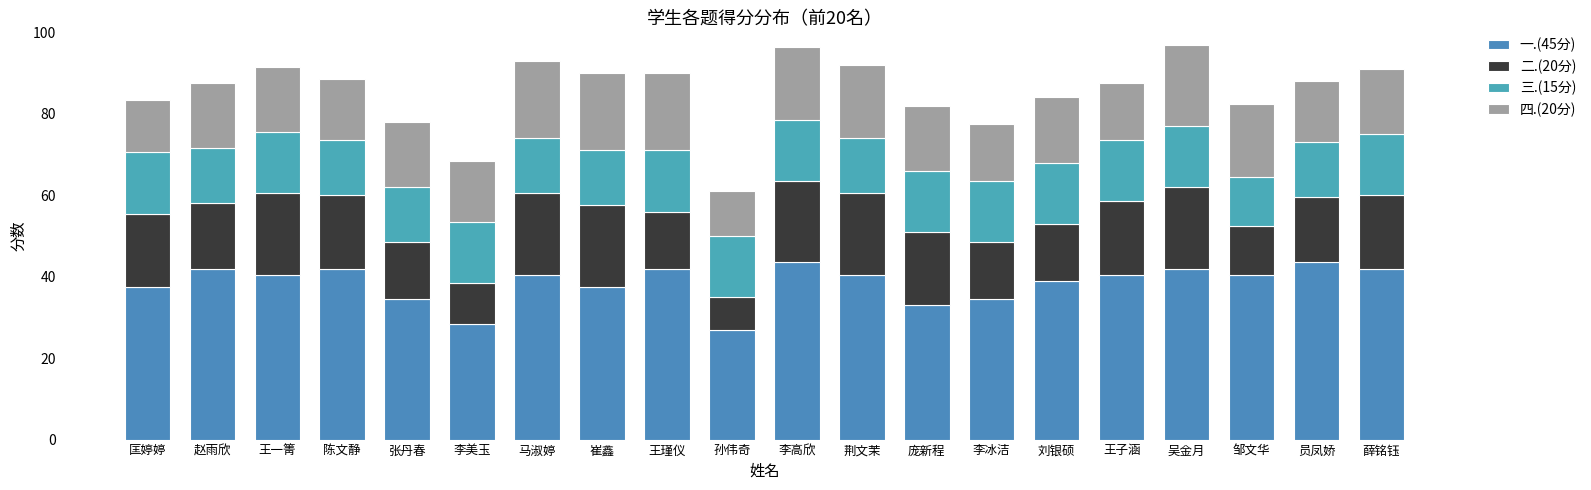

What is the sum of the 三.(15分) values at 薛铭钰 and 李冰洁?

30.0